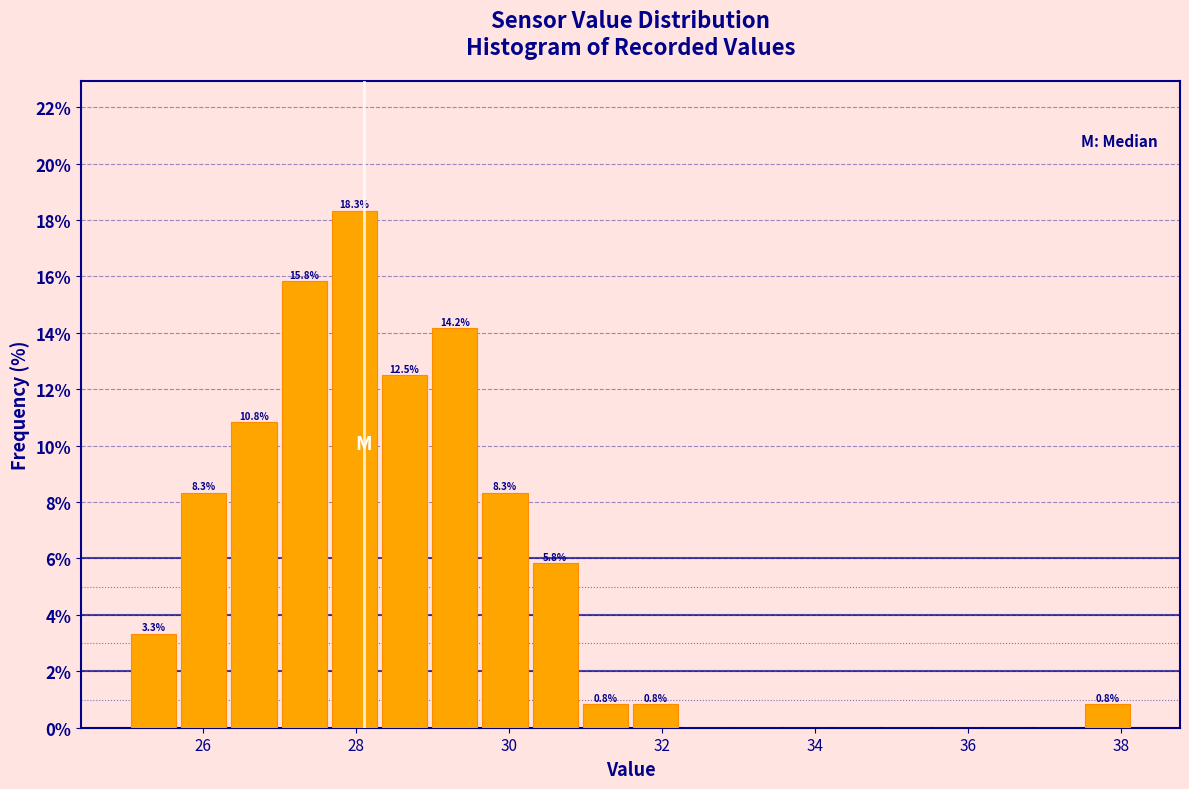

Read against the x-axis, roughly where is the centre of the tallest bar?

28.0